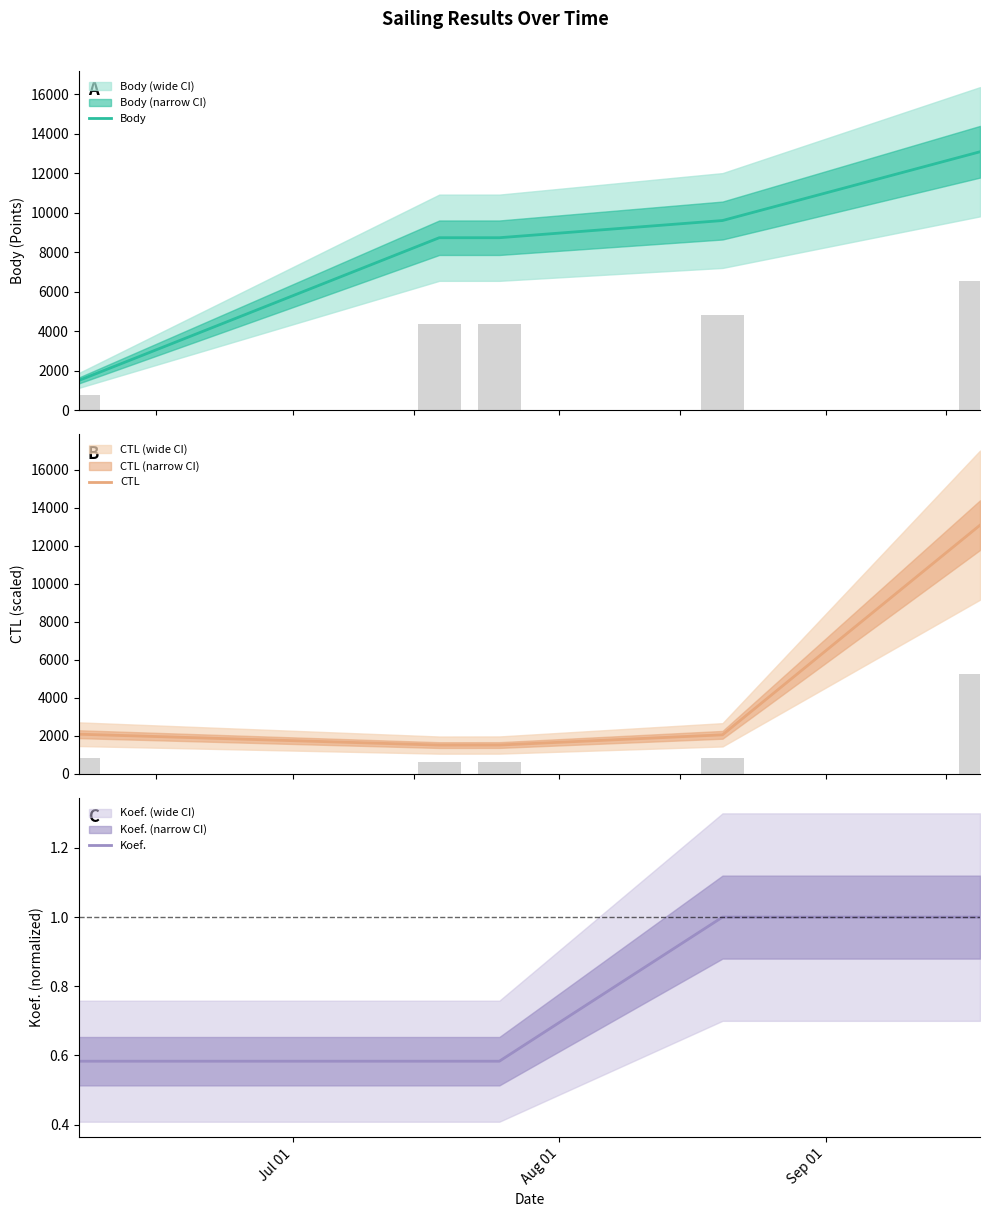

What is the difference between the maximum and second lowest values in the Body series?

4350